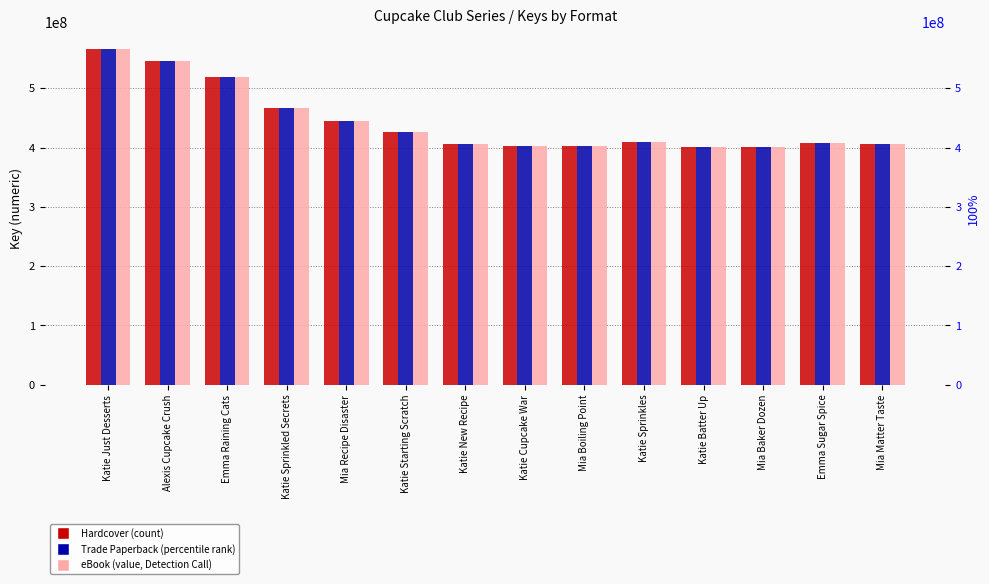

Between Emma Sugar Spice and Mia Matter Taste, which is larger?

Emma Sugar Spice